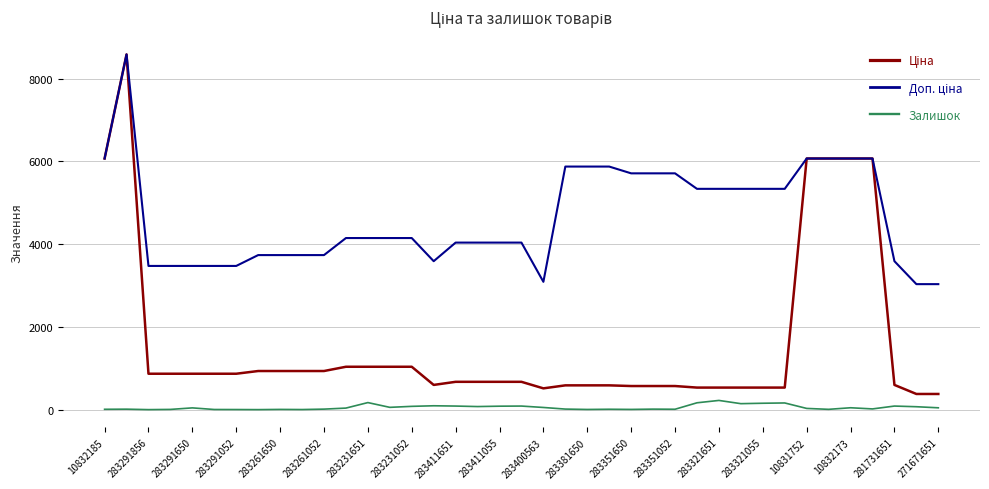

What is the maximum value shown in the chart?

8581.1